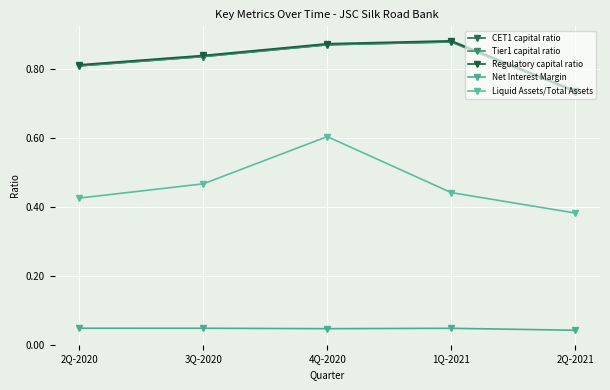

True or false: Net Interest Margin and Regulatory capital ratio cross at least once.

False